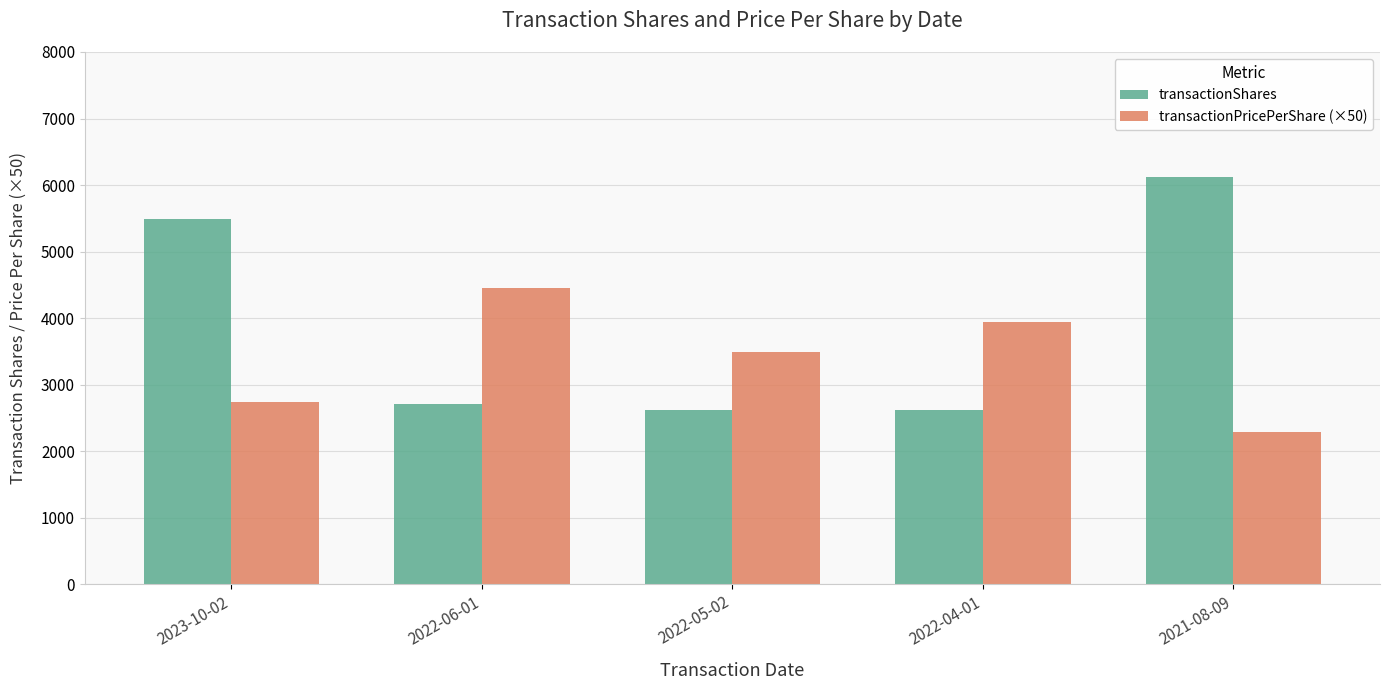

At which category does the chart reach its minimum across all series?

2021-08-09